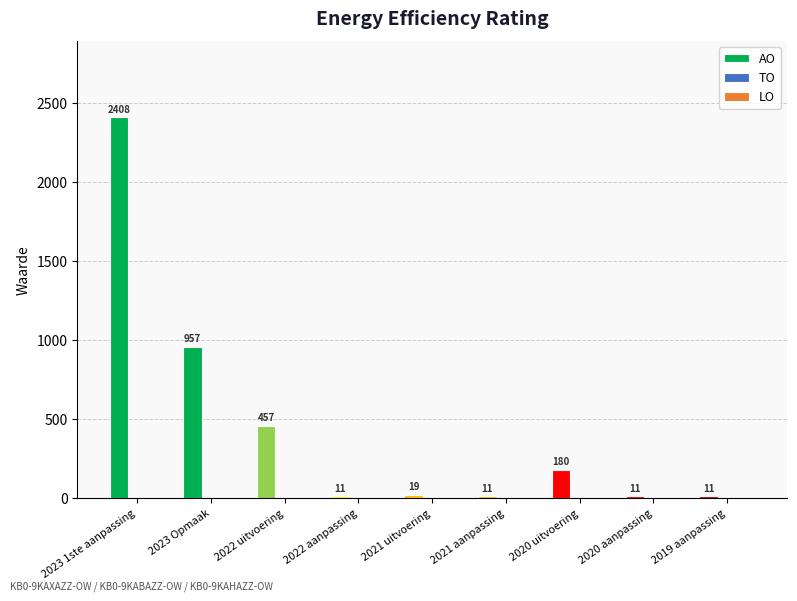

What is the label of the 6th bar from the left?

2021 aanpassing